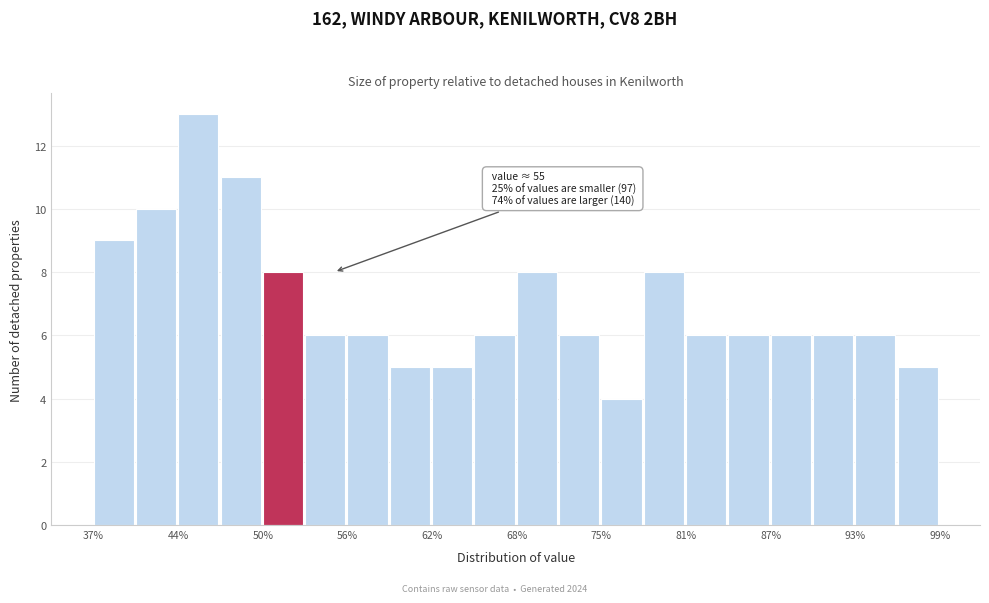

Read against the x-axis, roughly where is the centre of the tallest bar?

45